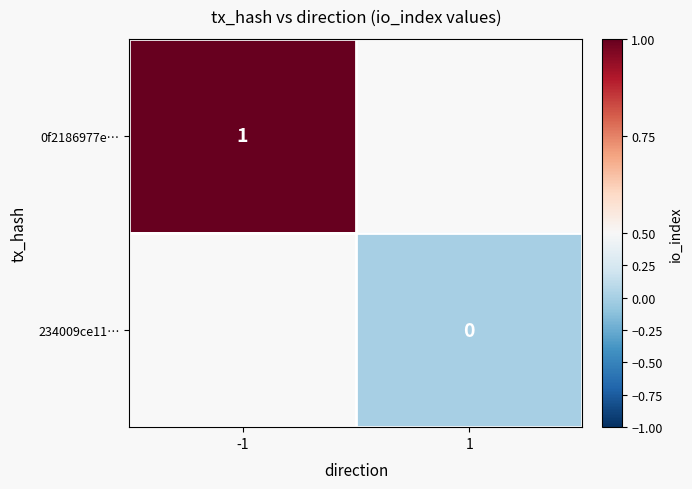

Between -1 and 1, which is larger?

1